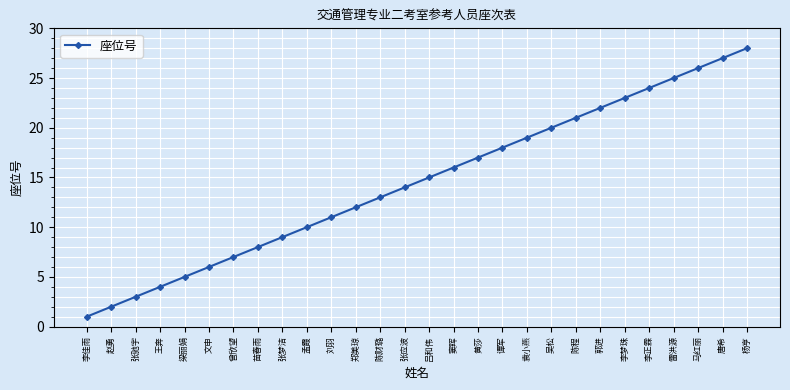

What is the smallest value displayed?

1